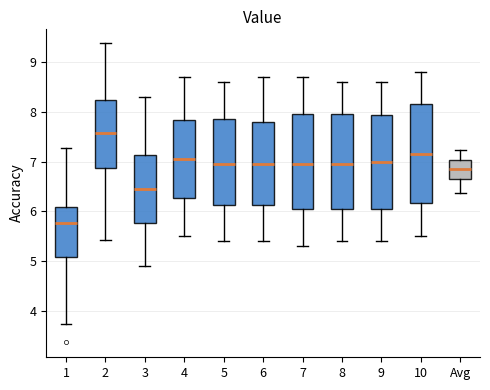

Reading left to right, transcribe this box plot: for each box, give where its median line is, the range the box spans, and where its two whiskers end, as read against the y-axis. The values are not printed on the chart, so give them approximately, as read against the axis.

1: median 5.8, box 5.1 to 6.1, whiskers 3.7 to 7.3
2: median 7.6, box 6.9 to 8.2, whiskers 5.4 to 9.4
3: median 6.5, box 5.8 to 7.1, whiskers 4.9 to 8.3
4: median 7.1, box 6.3 to 7.8, whiskers 5.5 to 8.7
5: median 7.0, box 6.1 to 7.9, whiskers 5.4 to 8.6
6: median 7.0, box 6.1 to 7.8, whiskers 5.4 to 8.7
7: median 7.0, box 6.1 to 8.0, whiskers 5.3 to 8.7
8: median 7.0, box 6.1 to 8.0, whiskers 5.4 to 8.6
9: median 7.0, box 6.1 to 7.9, whiskers 5.4 to 8.6
10: median 7.2, box 6.2 to 8.2, whiskers 5.5 to 8.8
Avg: median 6.9, box 6.6 to 7.0, whiskers 6.4 to 7.2